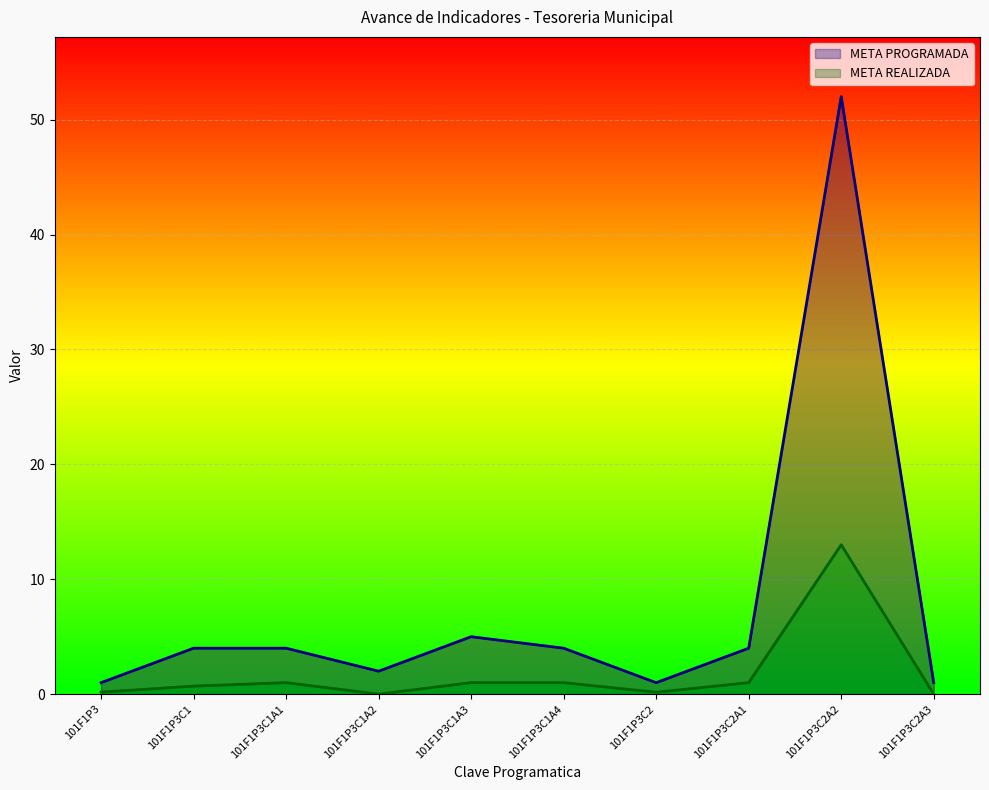

True or false: META PROGRAMADA and META REALIZADA cross at least once.

False